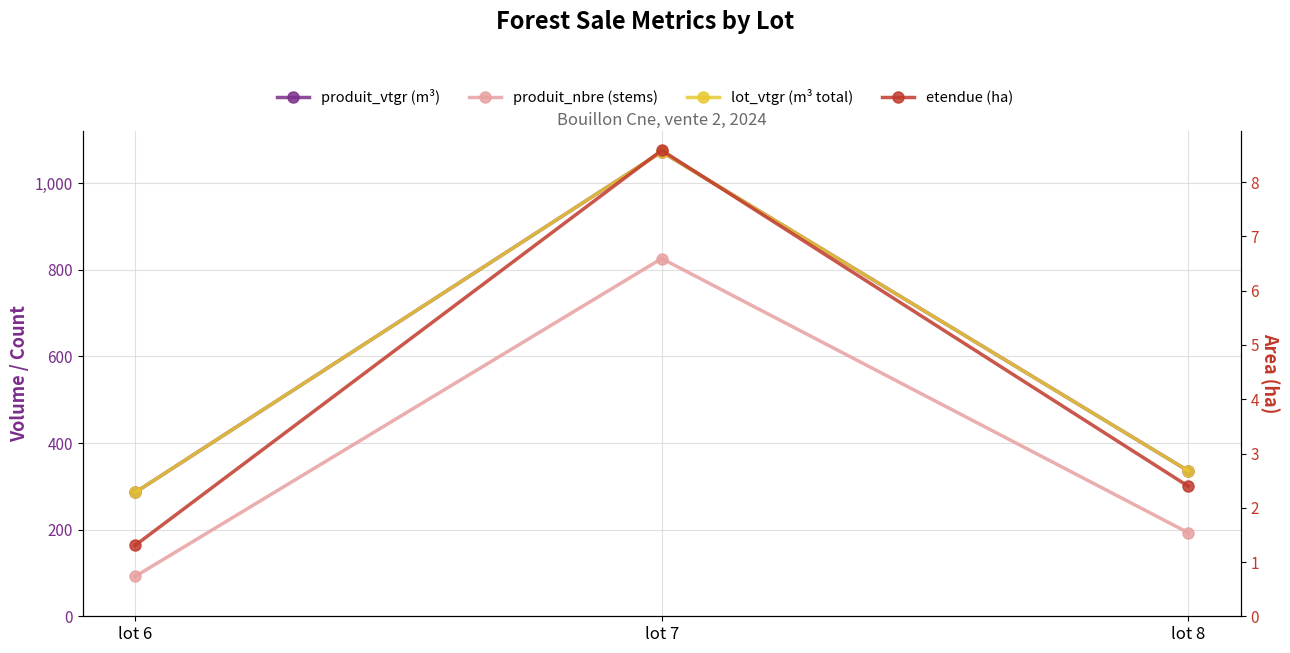

How many lines are shown in the chart?

4